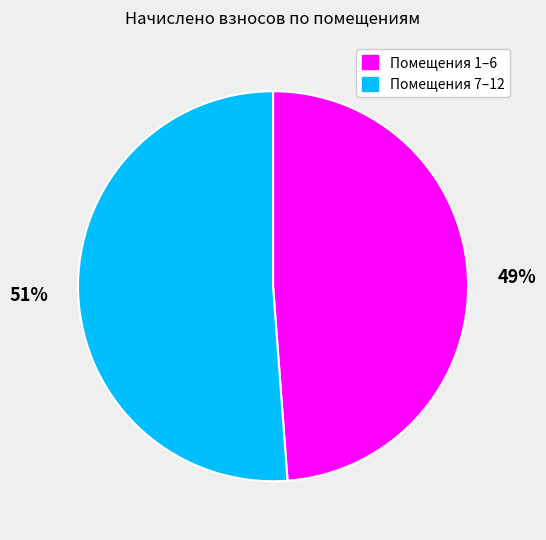

Which has a higher value, Помещения 7–12 or Помещения 1–6?

Помещения 7–12